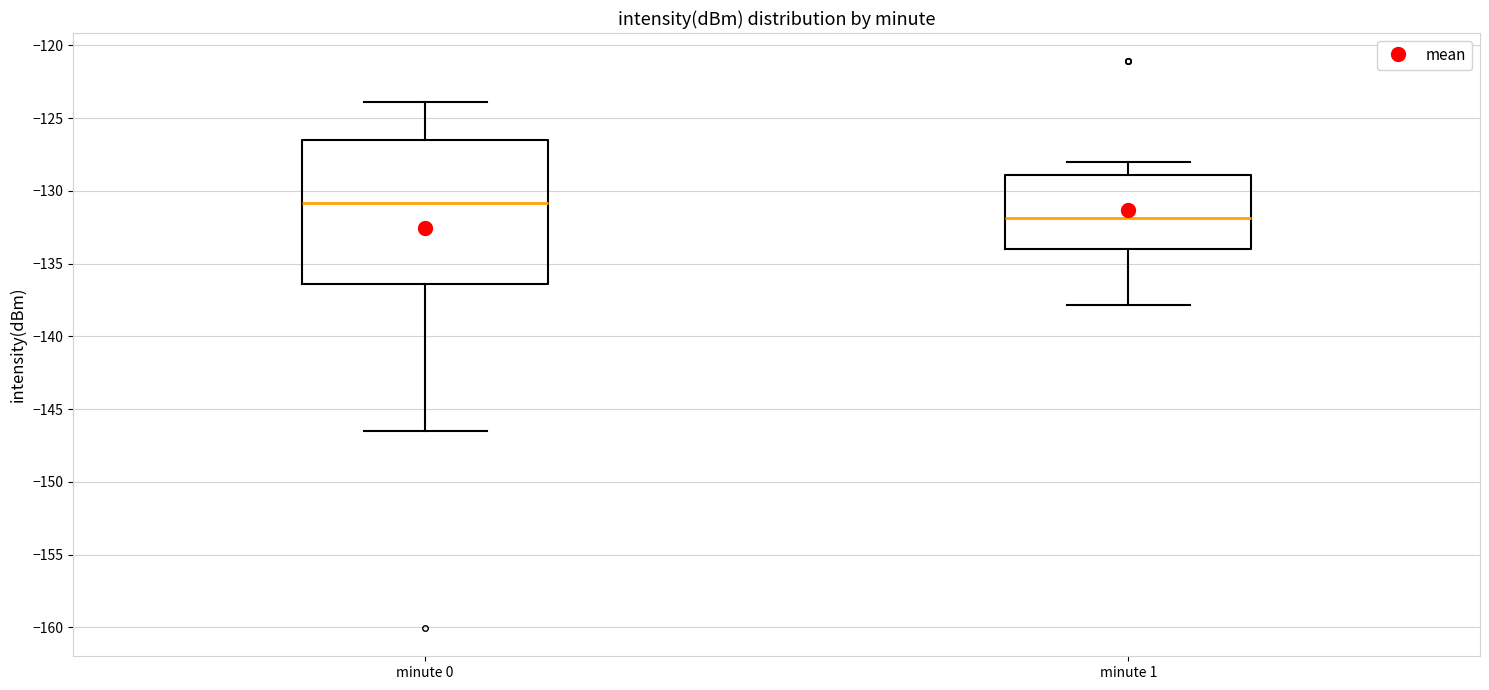

Reading left to right, read every box against the y-axis: the position of its median line, the range the box covers, and the ends of its whiskers. The values are not printed on the chart, so give them approximately, as read against the axis.

minute 0: median -131.0, box -136.5 to -126.5, whiskers -146.5 to -124.0
minute 1: median -132.0, box -134.0 to -129.0, whiskers -138.0 to -128.0